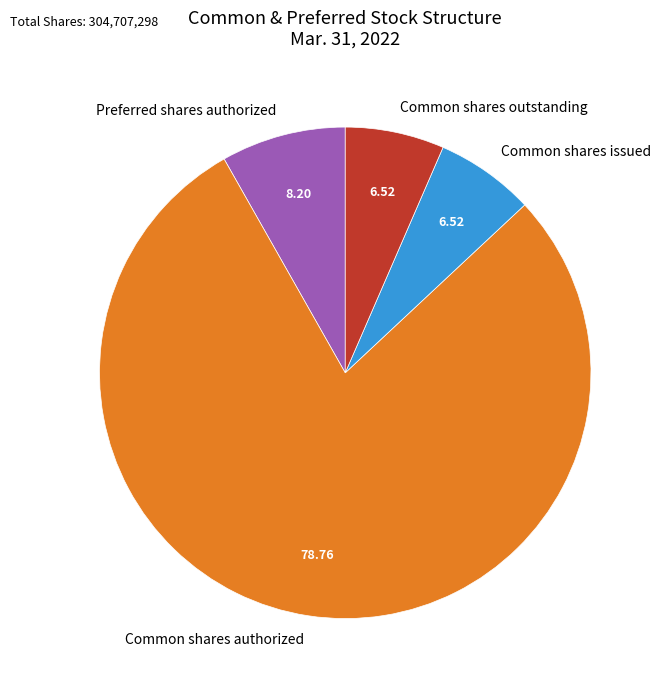

Which slice represents more than half of the pie?

Common shares authorized